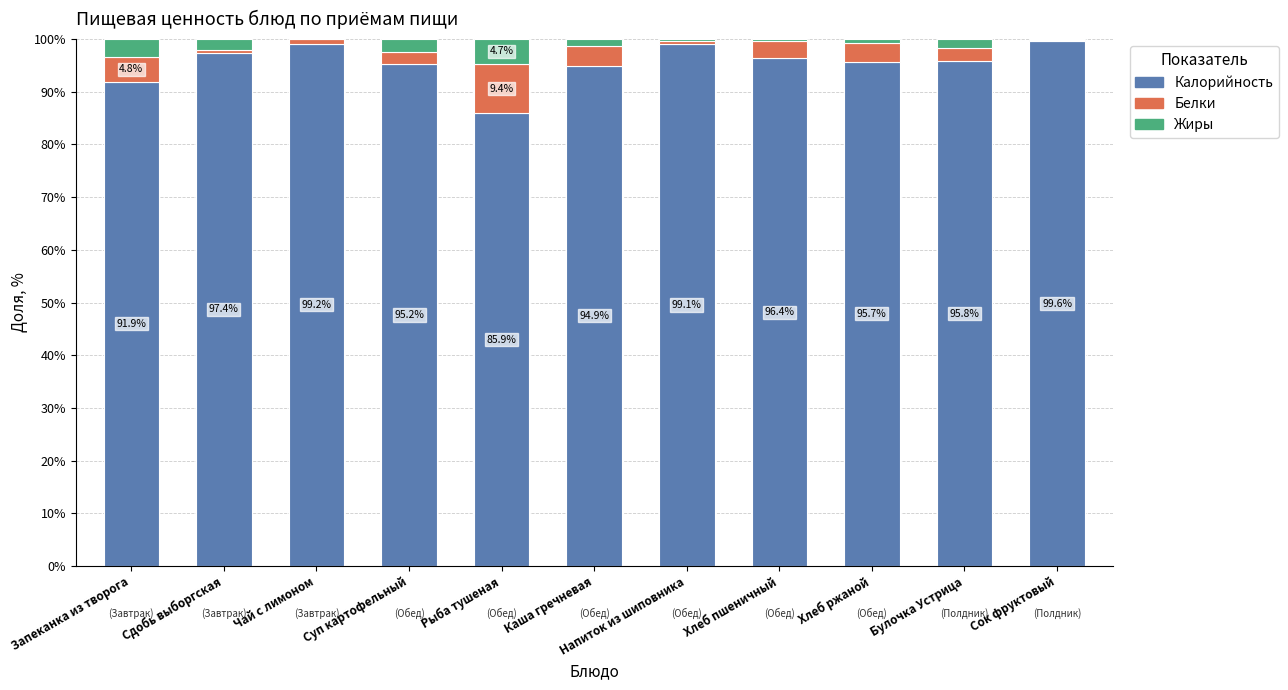

Does the chart contain stacked bars?

Yes